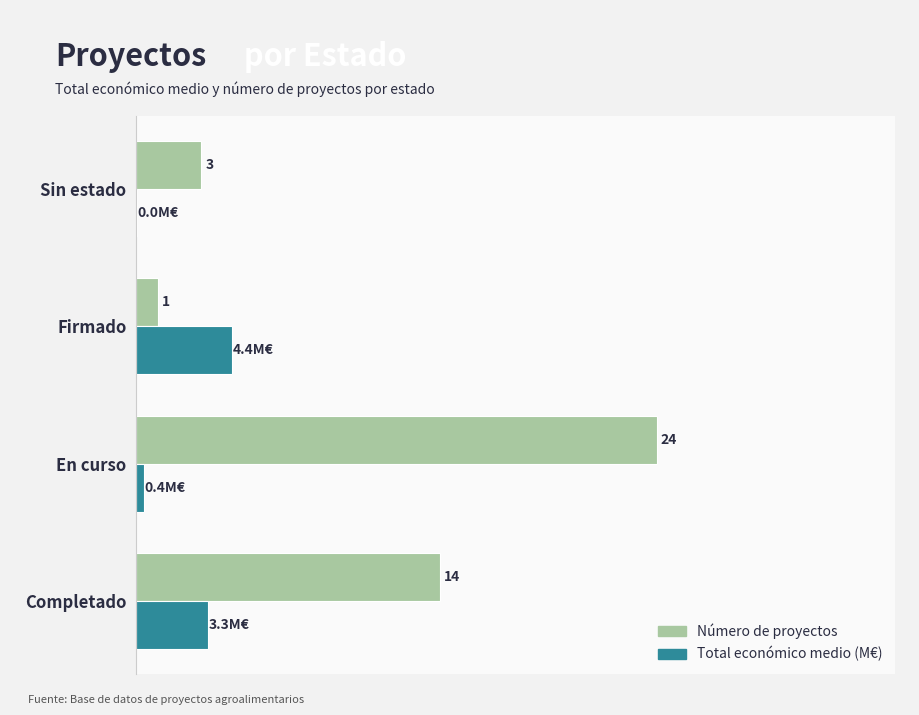

Which series changed the most between En curso and Firmado?

Número de proyectos